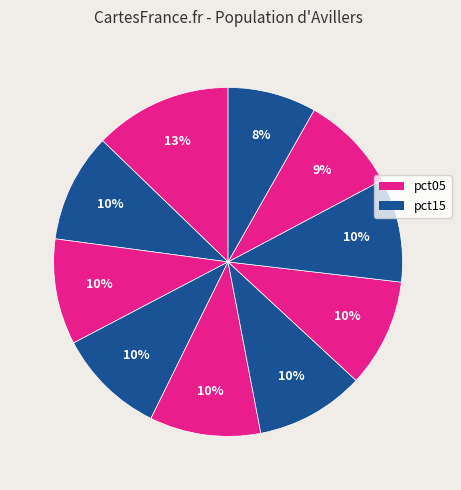

Count the number of slices in the pie.

10